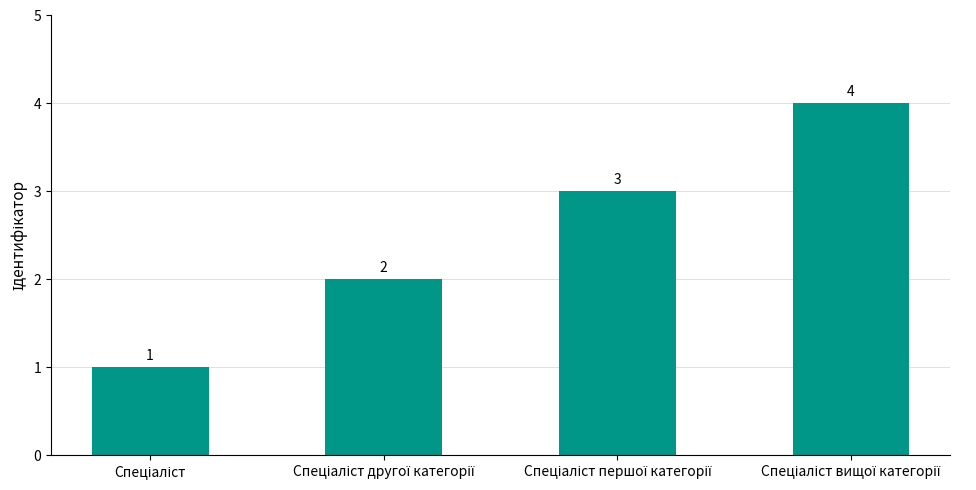

Are the bars grouped side by side (vs. stacked)?

No